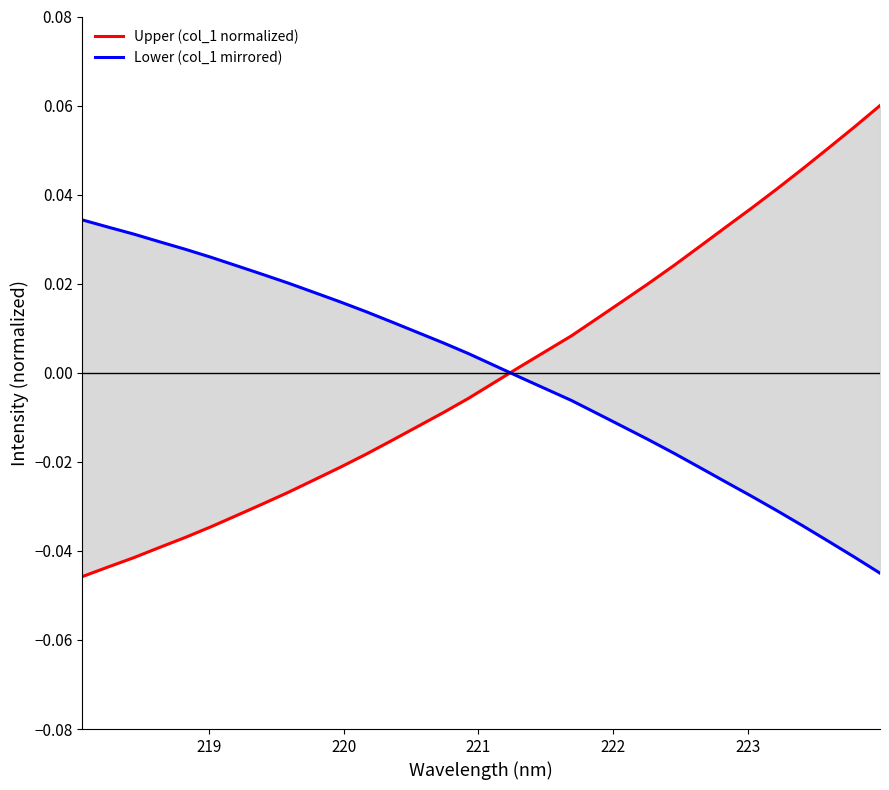

How many series are shown in this chart?

2